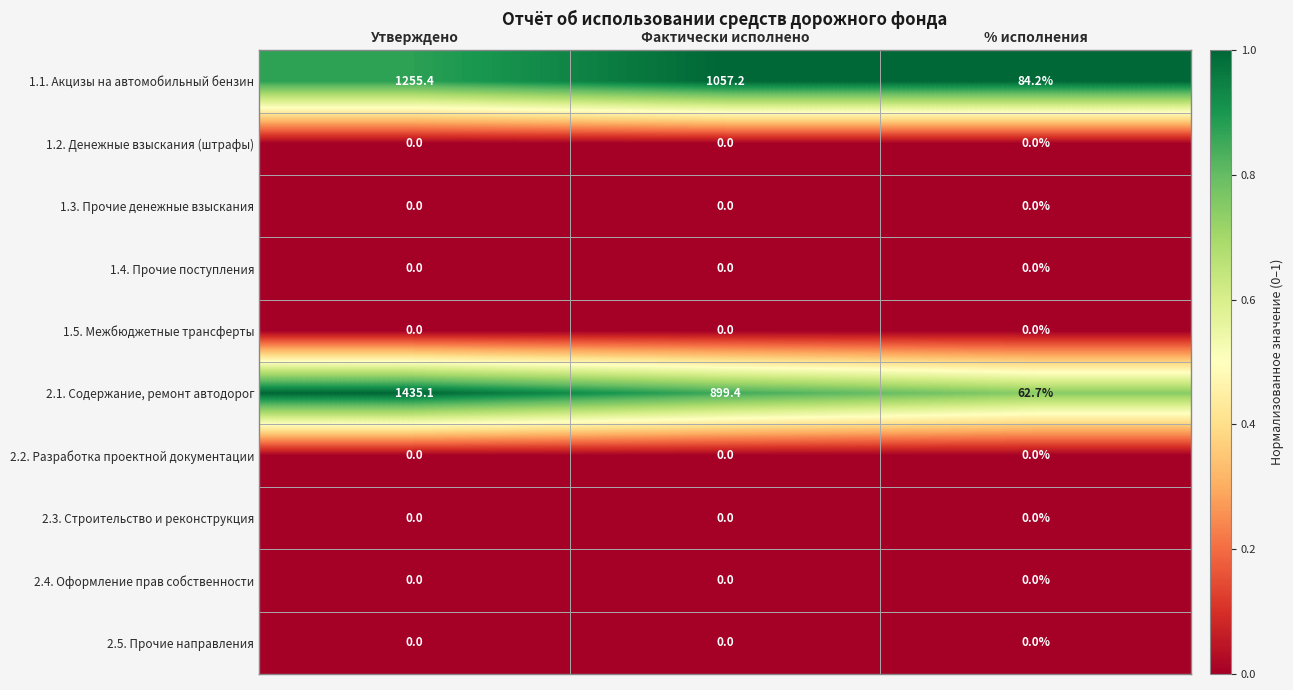

What is the spread (max minus min) of values at Фактически исполнено?

1057.2